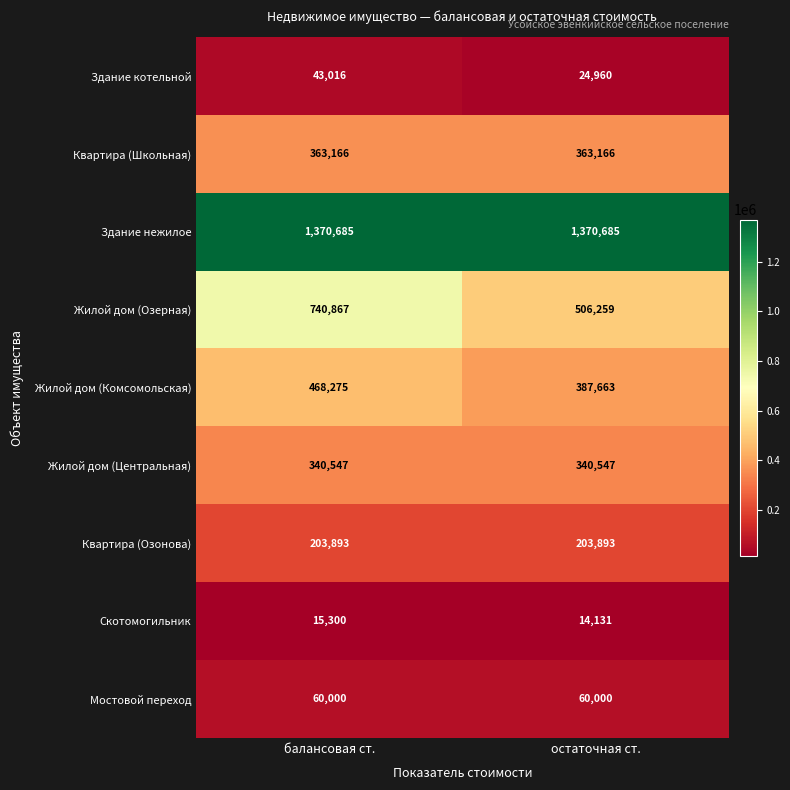

What is the approximate value of Квартира (Озонова) at остаточная ст.?

203893